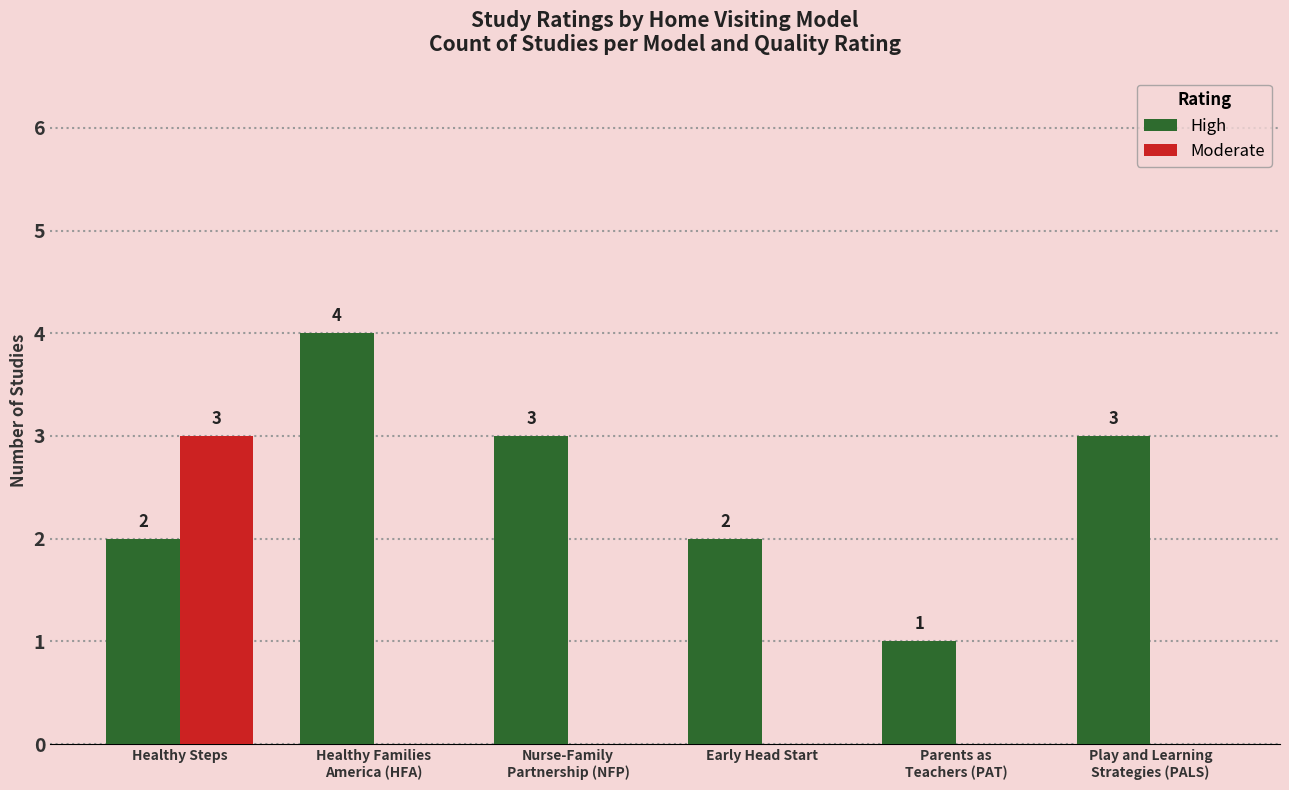

Which category has the highest value in the High series?

Healthy Families
America (HFA)